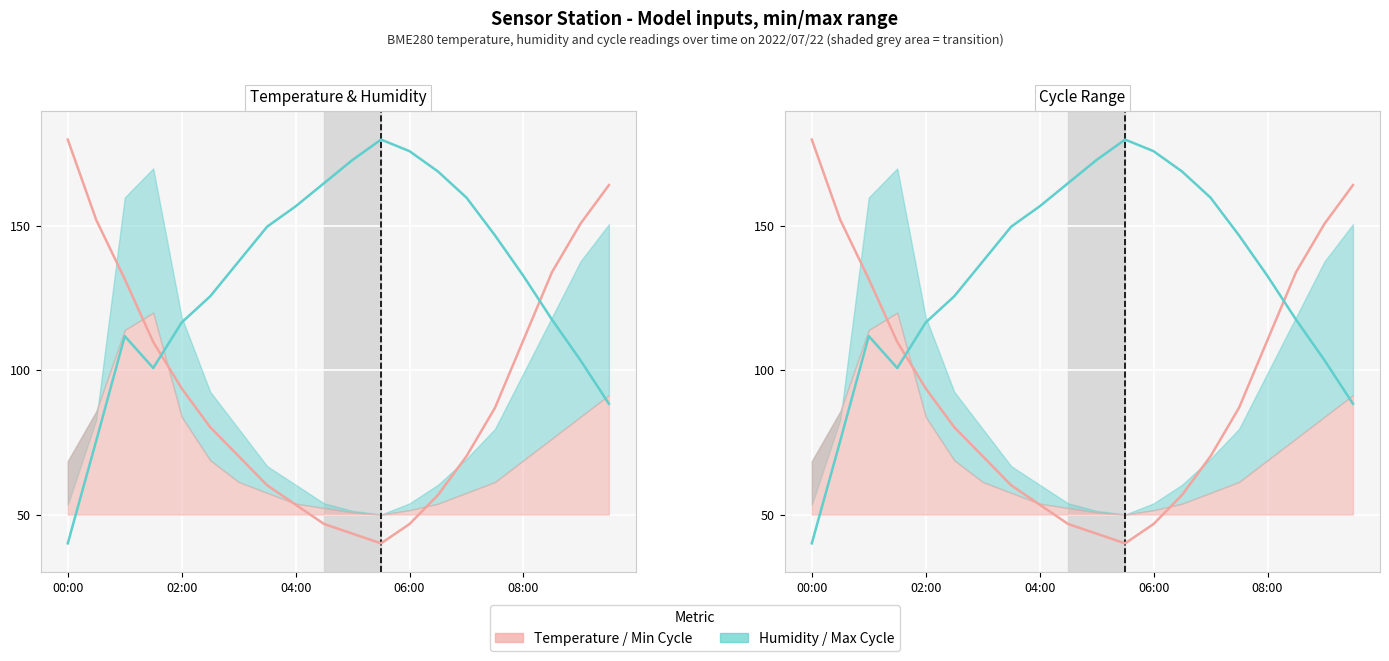

At how many categories does at least one series exceed 94?

20